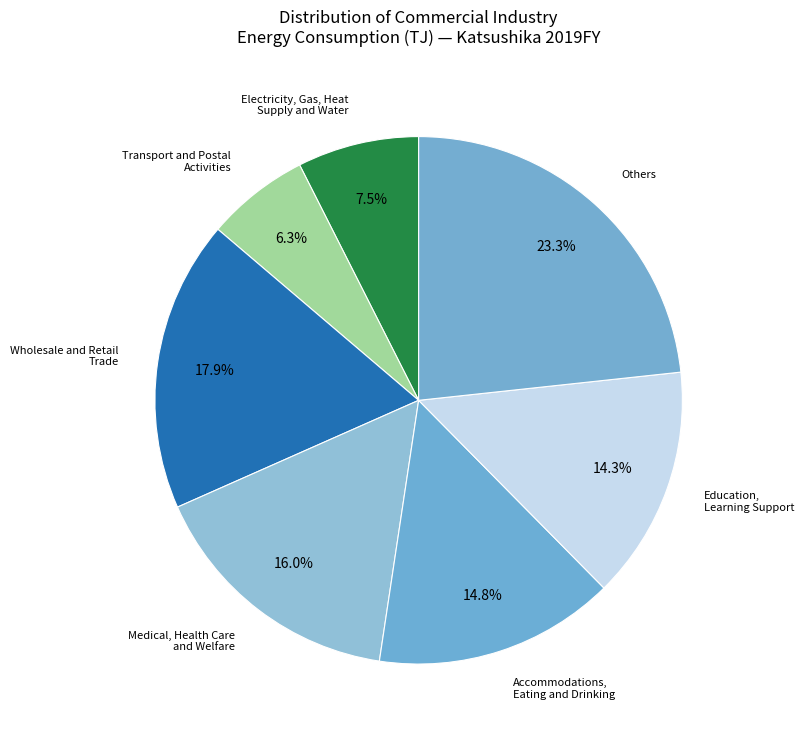

To the nearest percent, what is the difference between the largest and smallest slice percentages?

17%